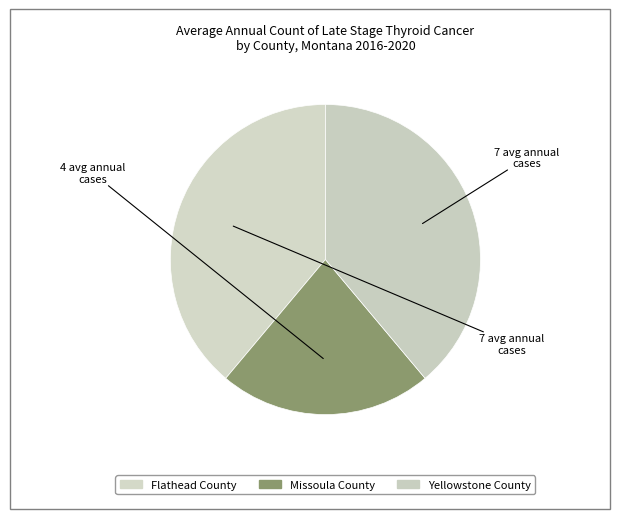

How many segments does this pie chart have?

3